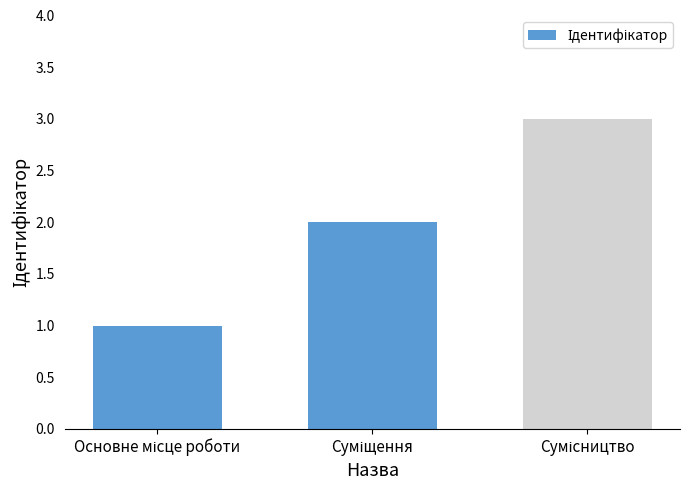

What is the maximum value shown in the chart?

3